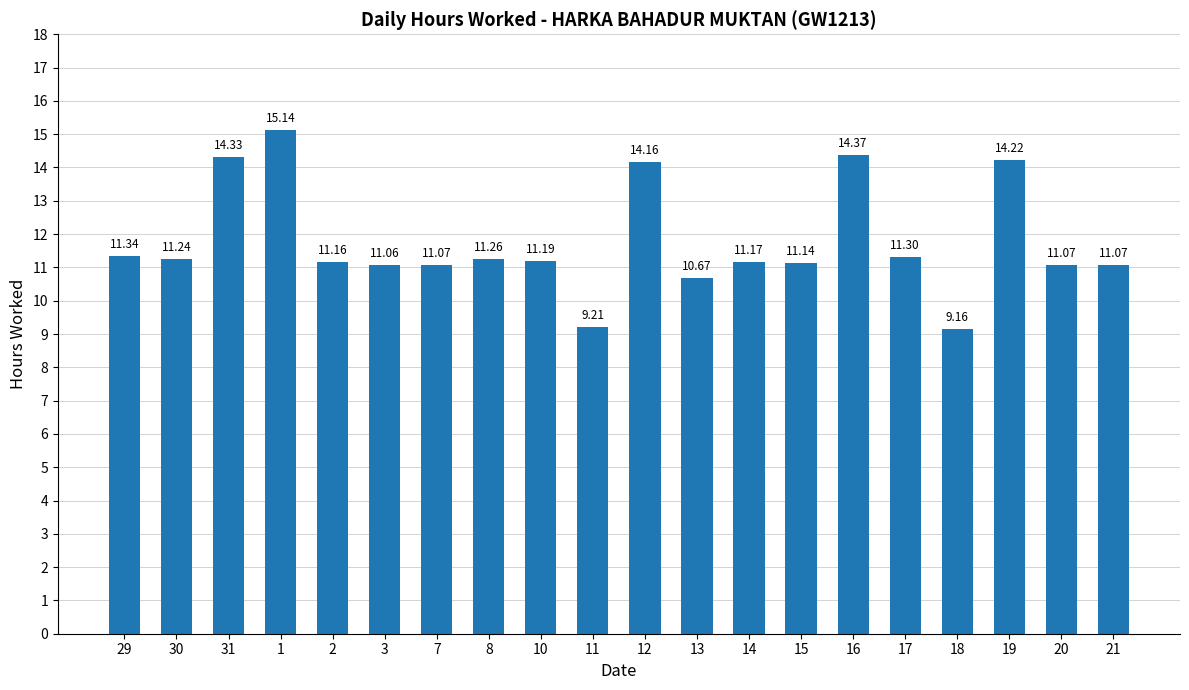

Which has a higher value, 3 or 29?

29